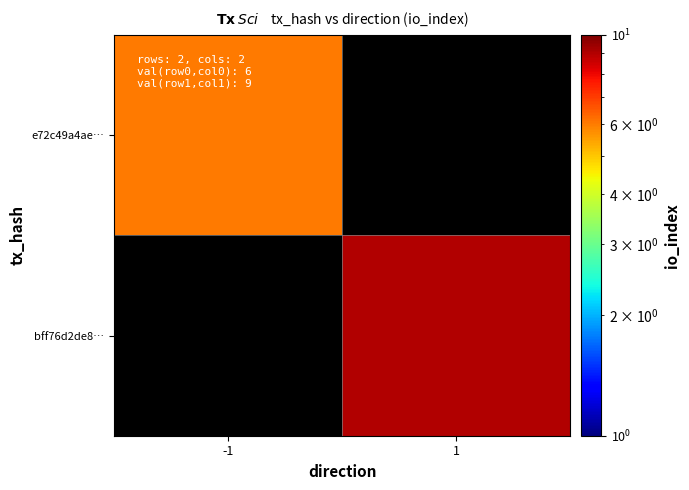

Count the number of data series in this chart.

2